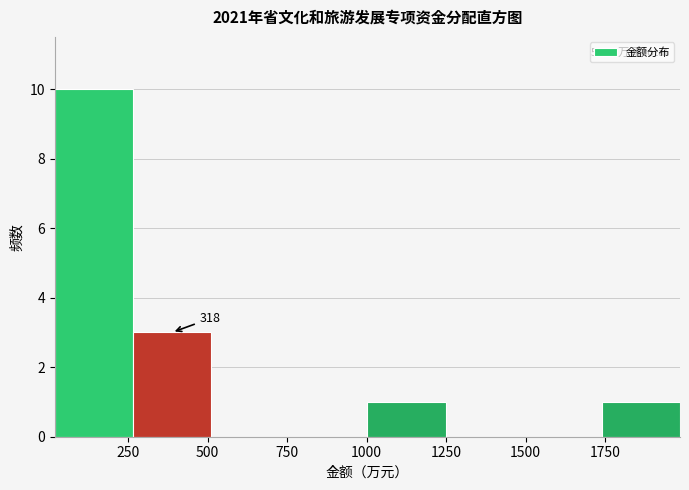

Over which range of the x-axis is the bar tallest?

0 to 250